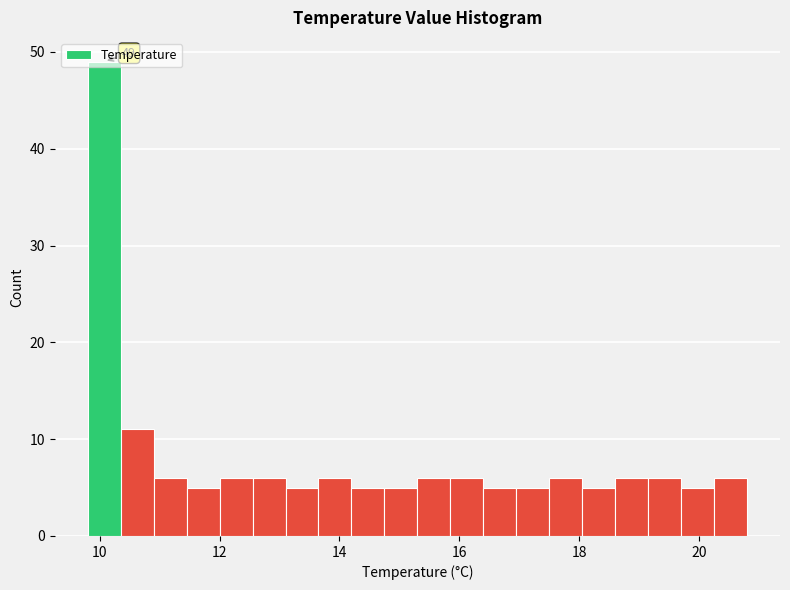

Around what value on the x-axis is the tallest bar? Give the approximate position of its centre, as read against the axis.

10.0